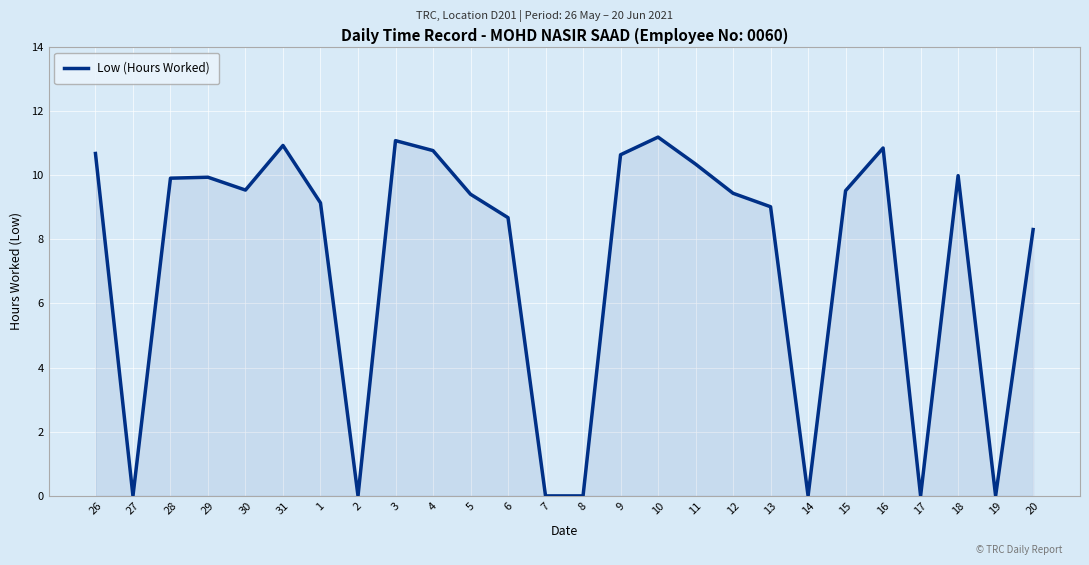

Where does the data first go above 9?

26